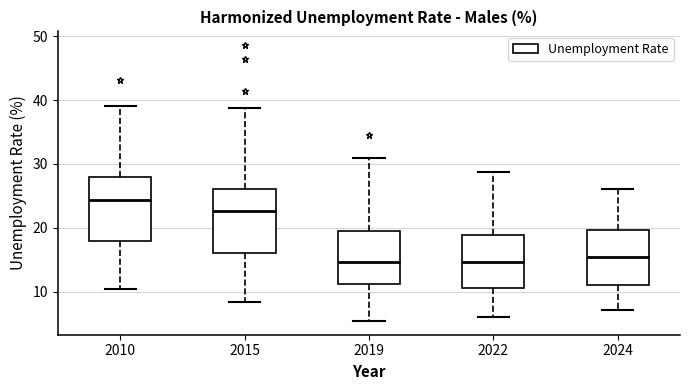

Where does the upper whisker of the box at x = 2015 end on the y-axis? The values are not printed on the chart, so give them approximately, as read against the axis.

39